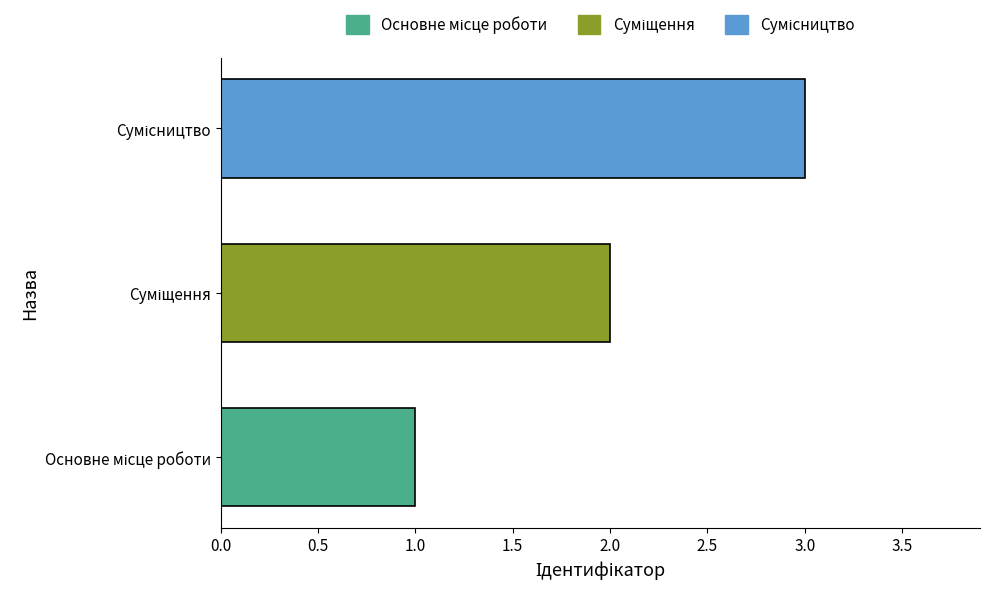

What is the sum of all values?

6